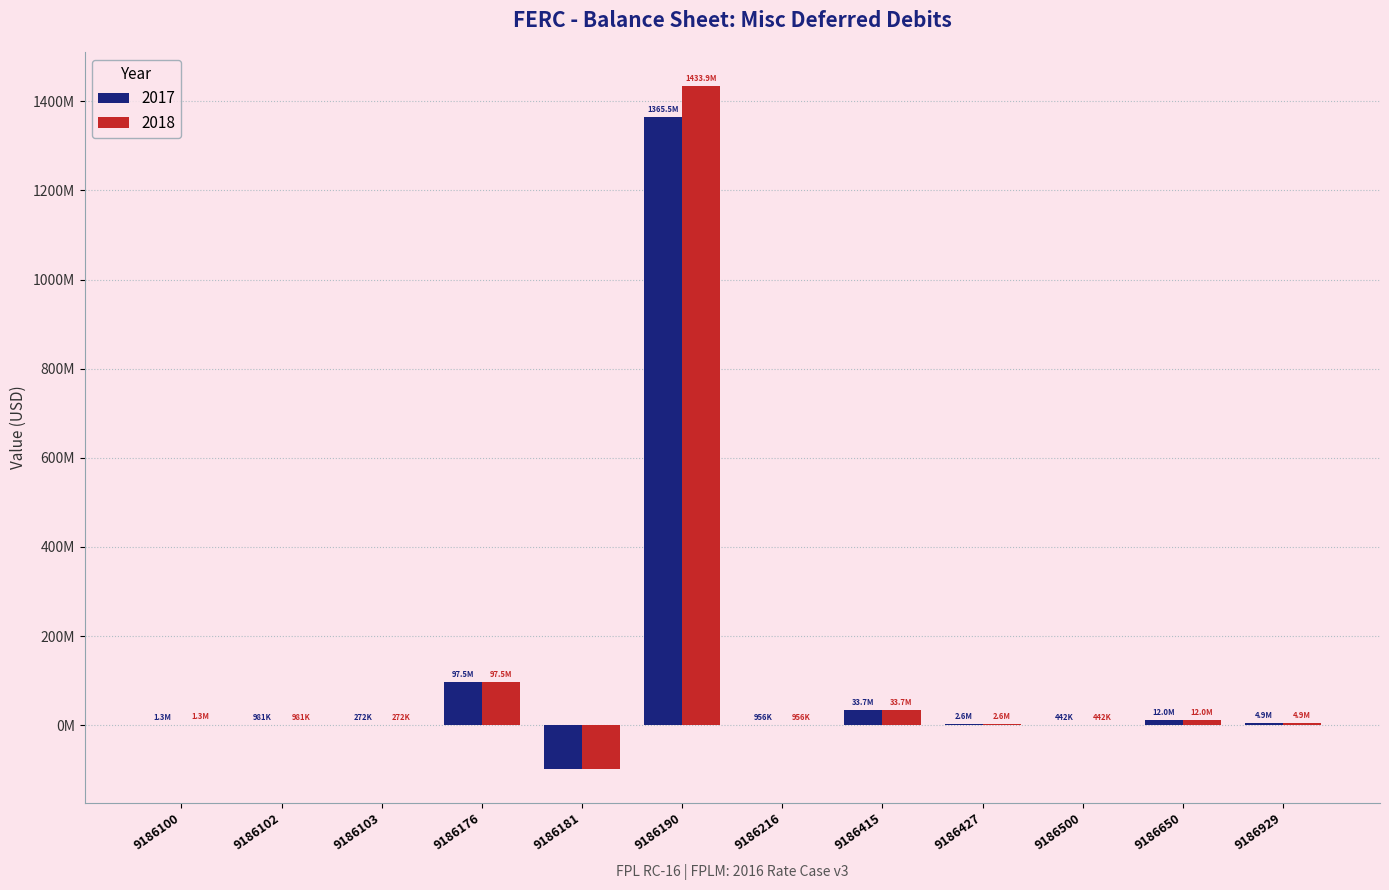

Is it true that 2018 equals 442101.2 at 9186500?

True